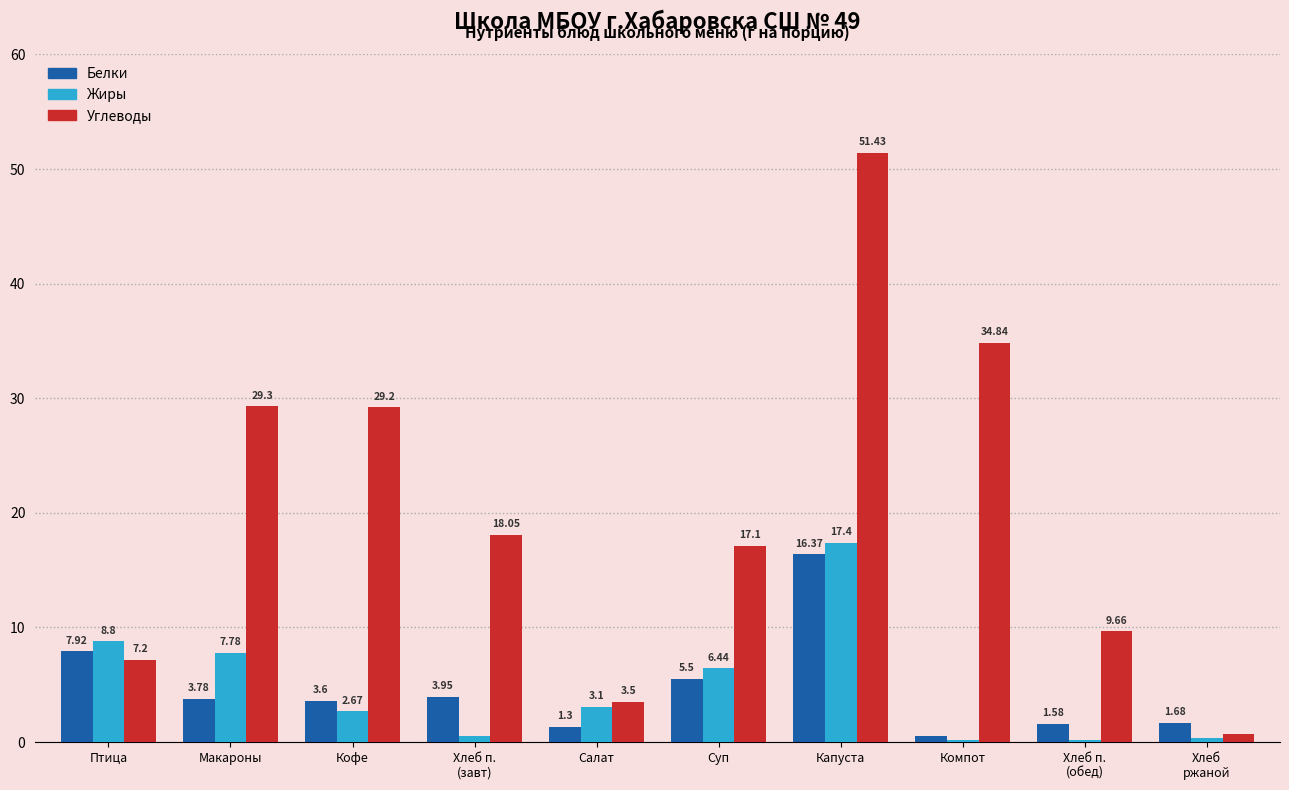

Count the number of data series in this chart.

3